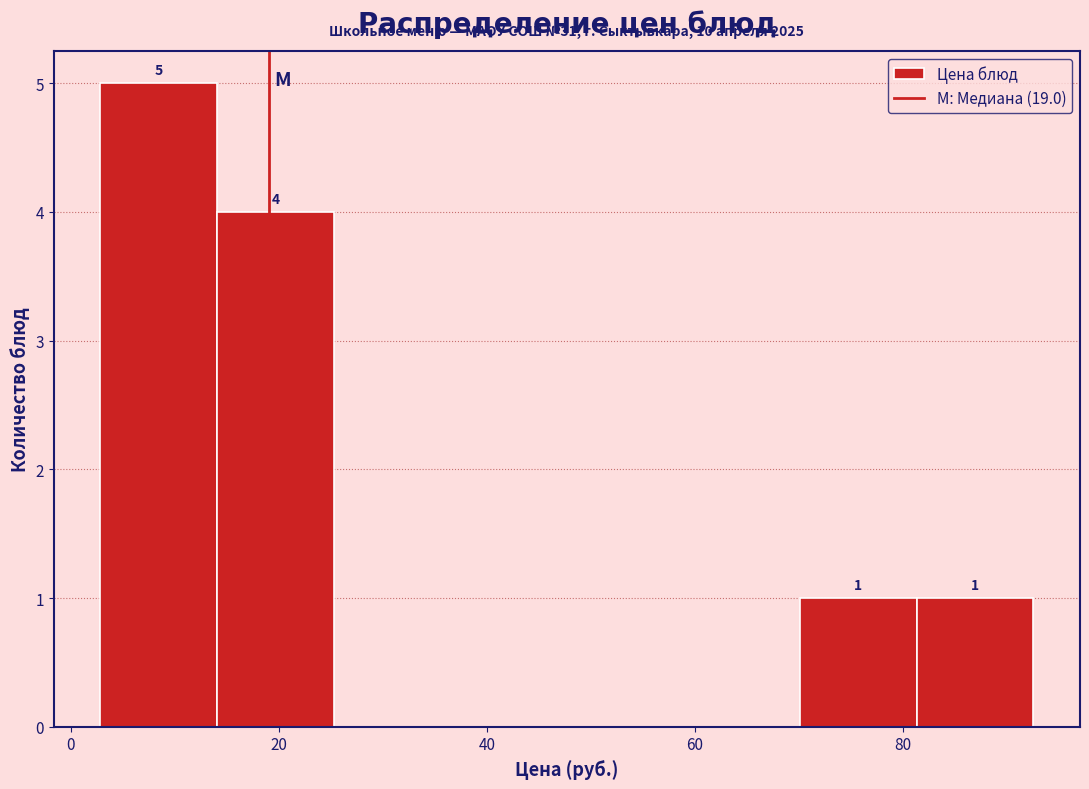

Over which range of the x-axis is the bar tallest?

2 to 14